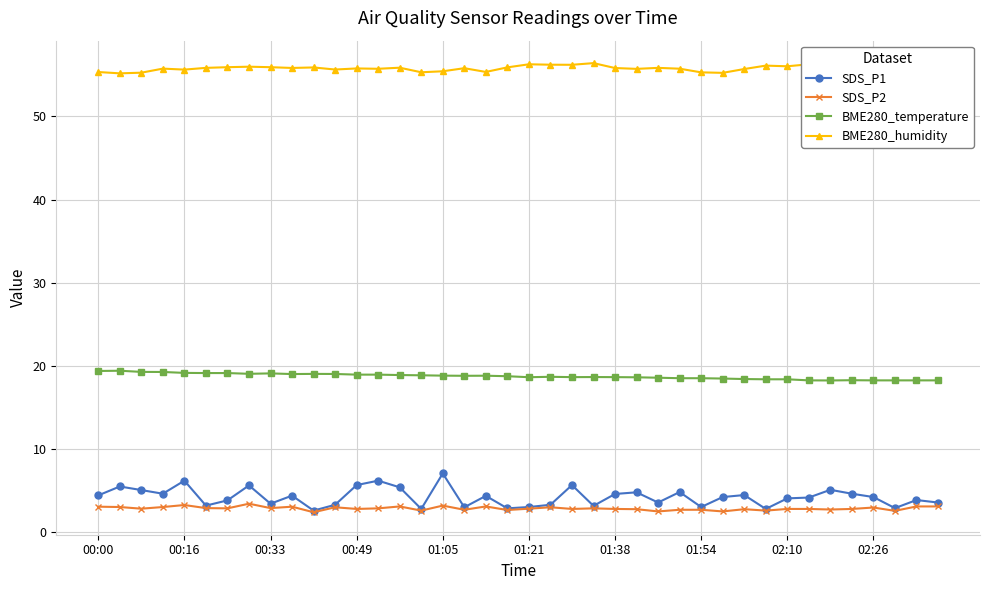

At how many categories does at least one series exceed 16?

40